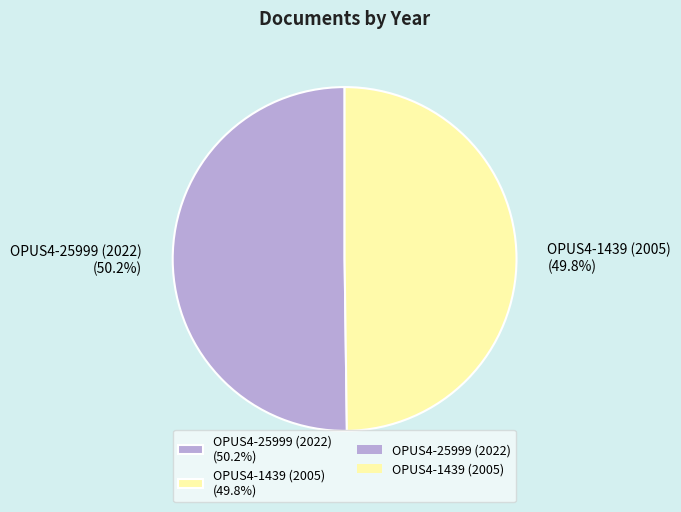

Does any single category account for the majority?

Yes